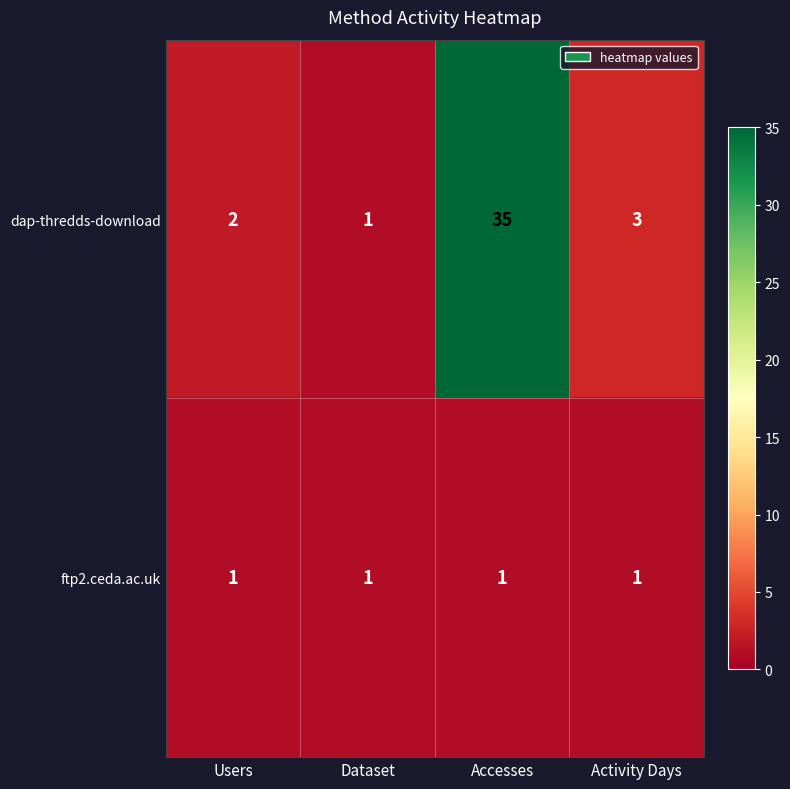

Reading right to left, transcribe all the data shown in this chart.

dap-thredds-download: 3	35	1	2
ftp2.ceda.ac.uk: 1	1	1	1